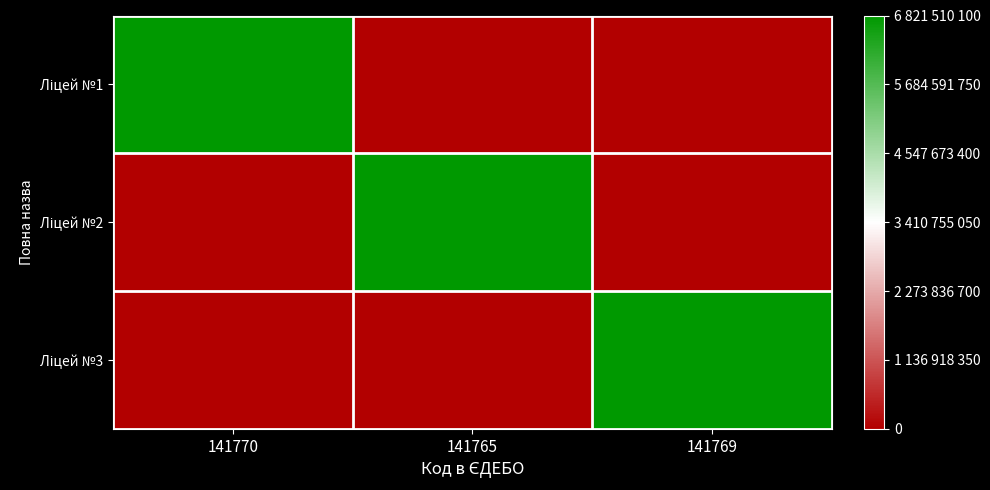

At how many categories does at least one series exceed 5978162827?

3